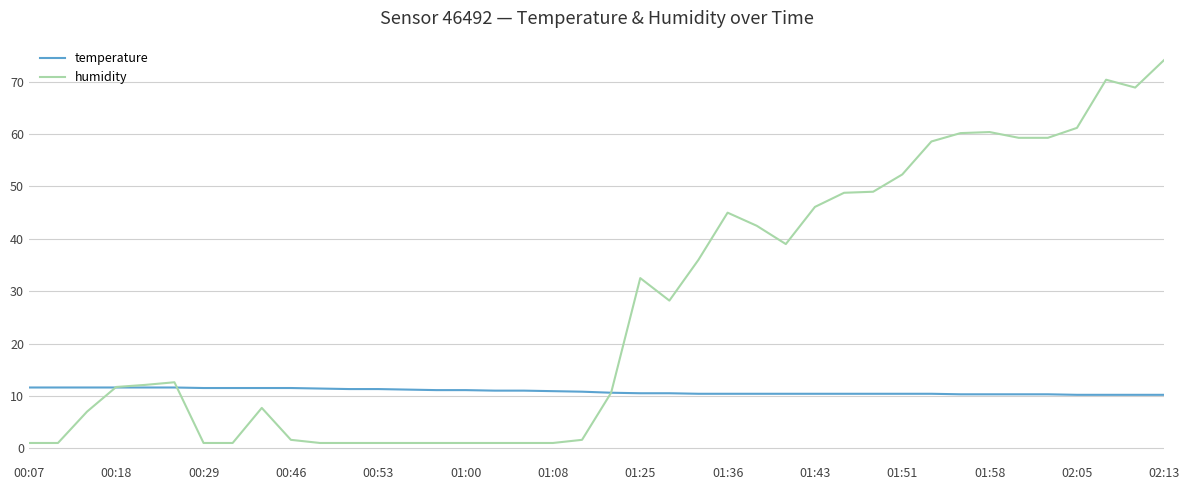

What is the maximum value for temperature?

11.6